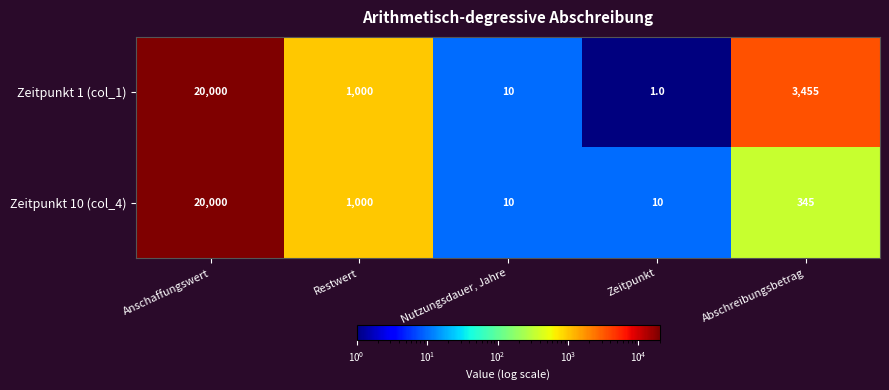

Is it true that Zeitpunkt 1 (col_1) equals 10 at Nutzungsdauer, Jahre?

True